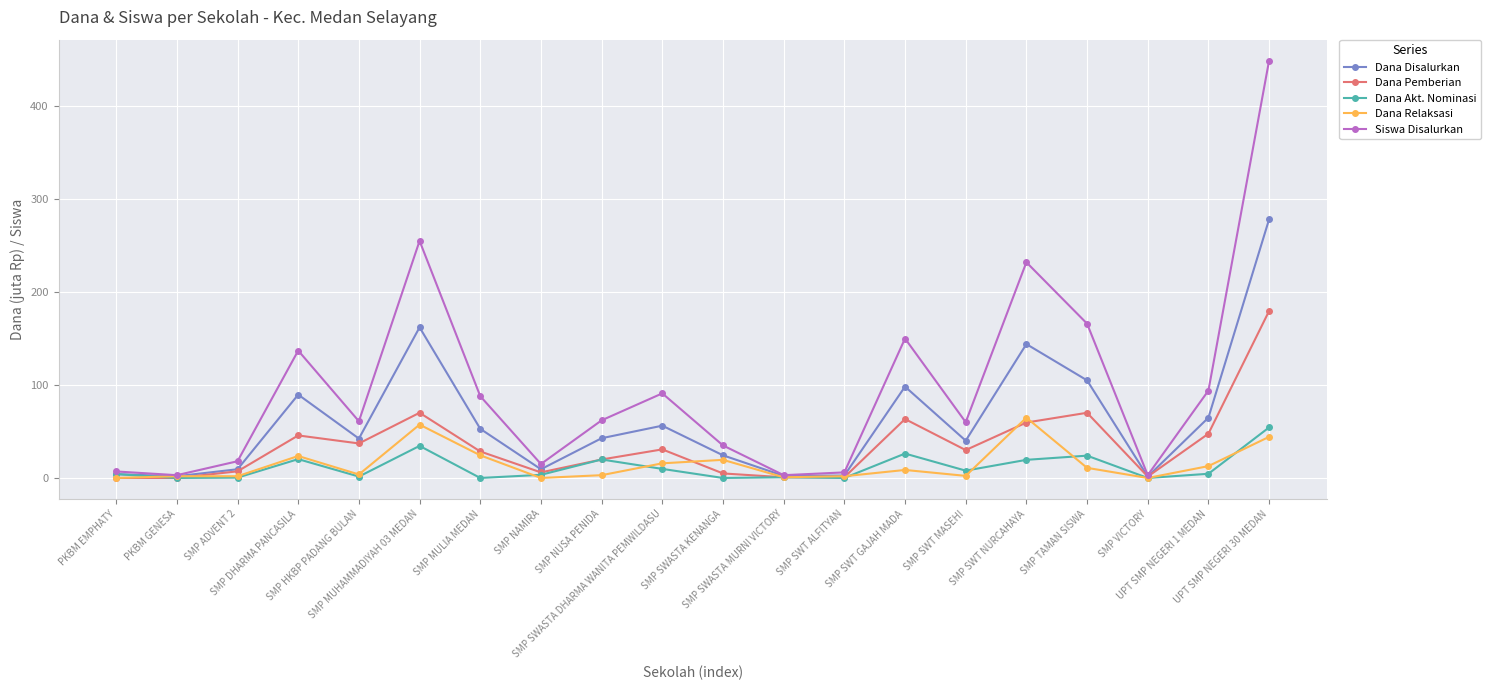

True or false: Dana Disalurkan has more than 1 interior local peaks.

True